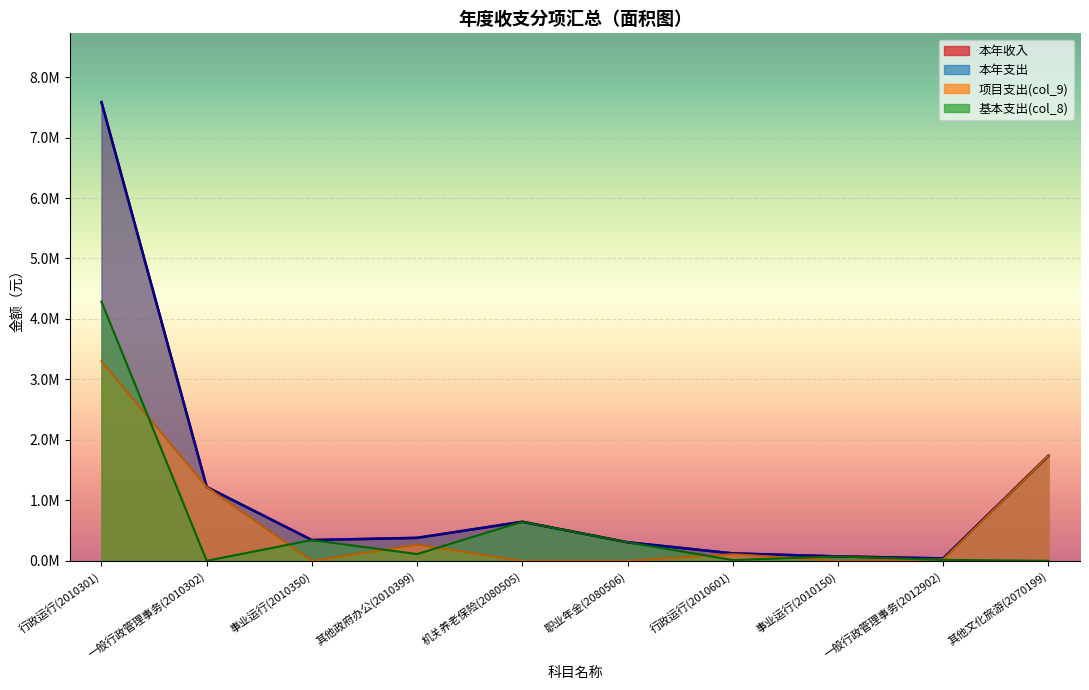

Which series ends up on top after the final intersection of 基本支出(col_8) and 项目支出(col_9)?

项目支出(col_9)